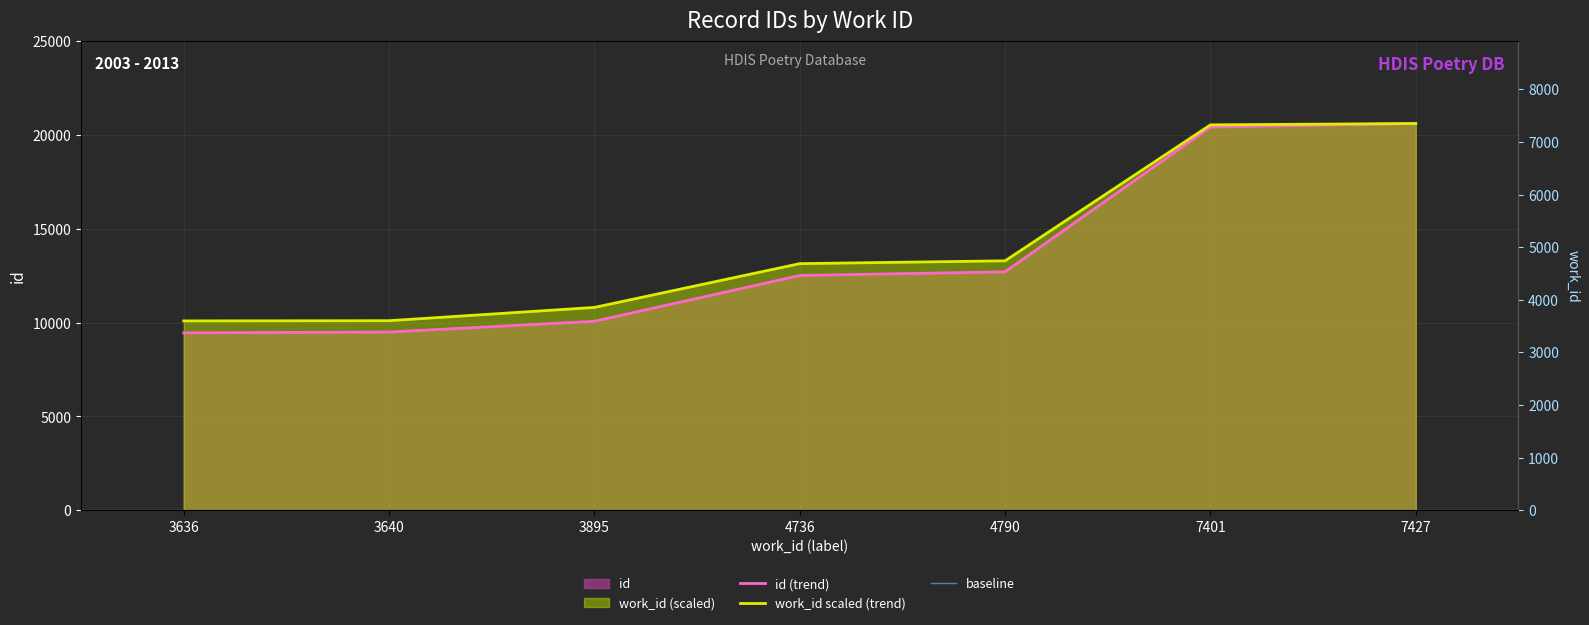

Is it true that id equals 14221.6 at 3640?

False